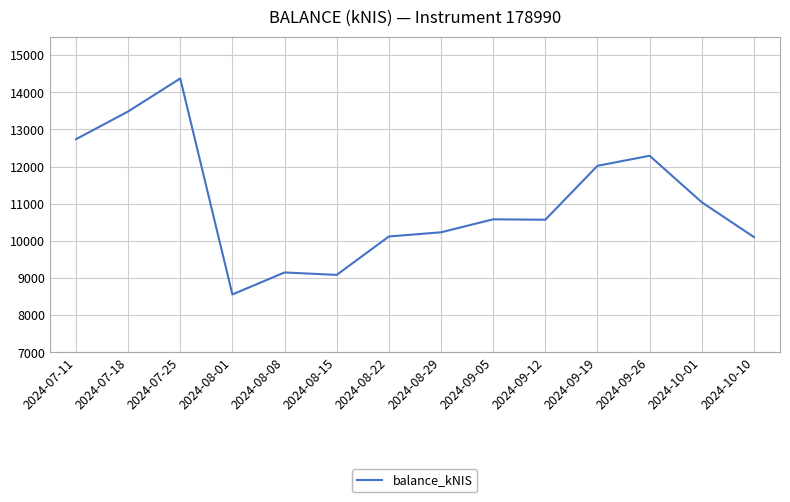

What is the greatest value displayed?

14373.8